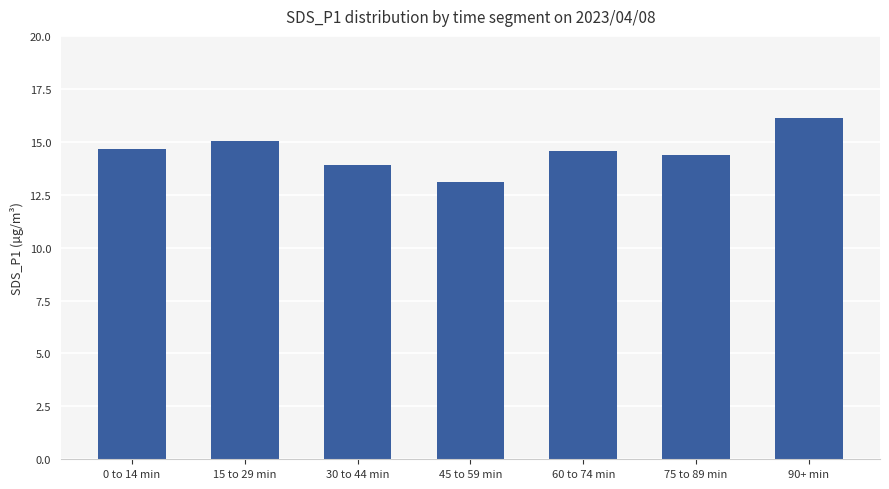

Read the value at 60 to 74 min.

14.6